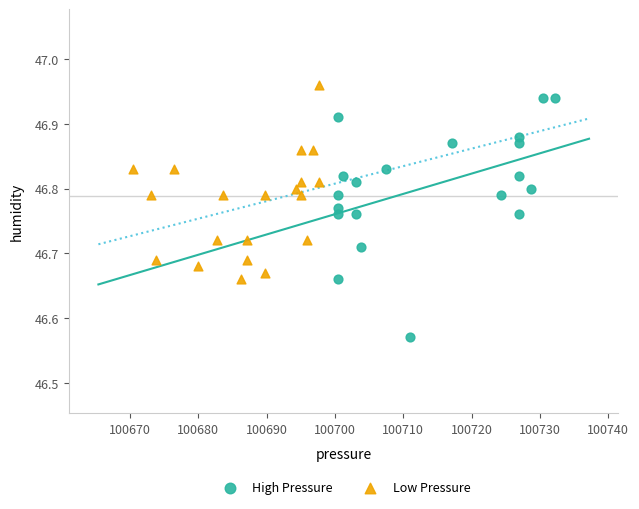

Which series contains the lowest Y value?

High Pressure